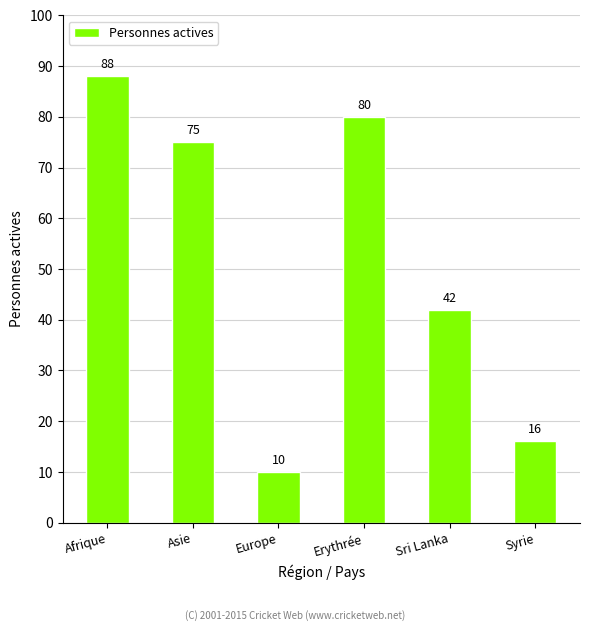

Is it true that the value at Syrie is 16?

True